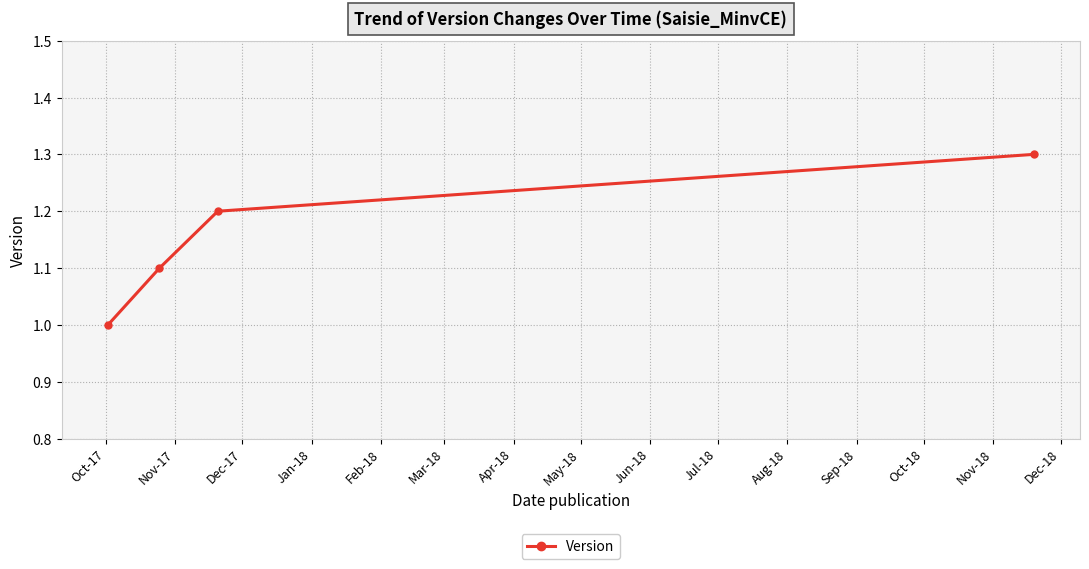

What is the difference between the maximum and minimum values?

0.3